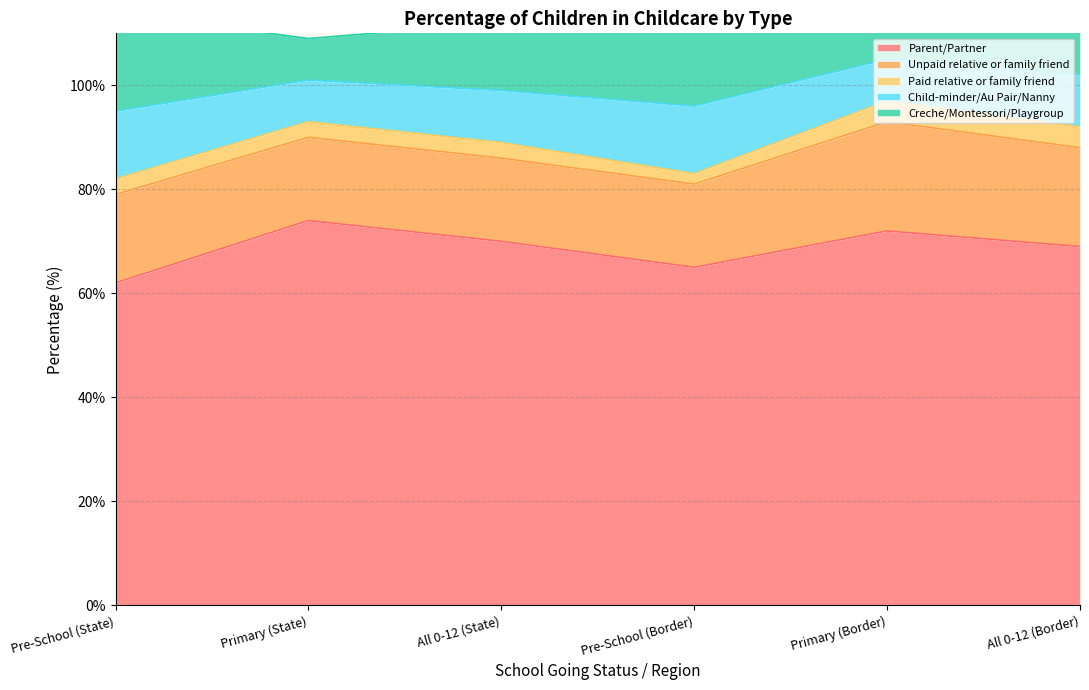

What is the label of the 1st point from the right?

All 0-12 (Border)